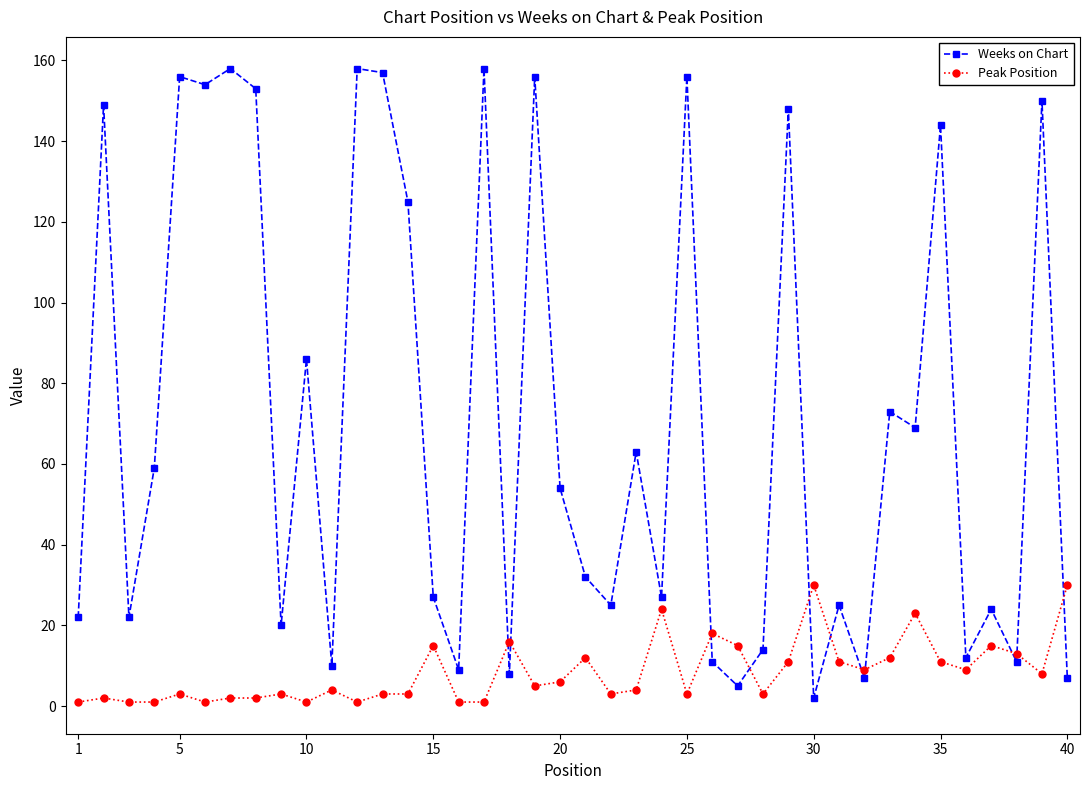

Does the chart display data point markers on the line(s)?

Yes